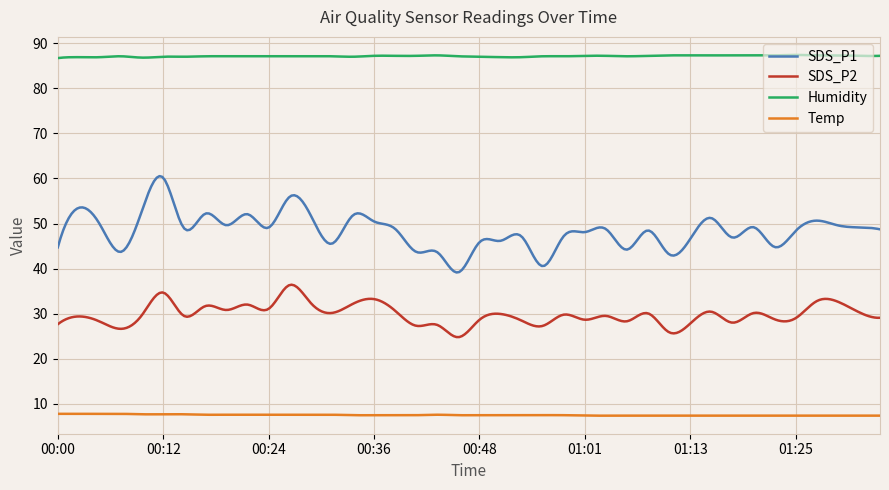

True or false: SDS_P2 and Temp intersect in this chart.

False